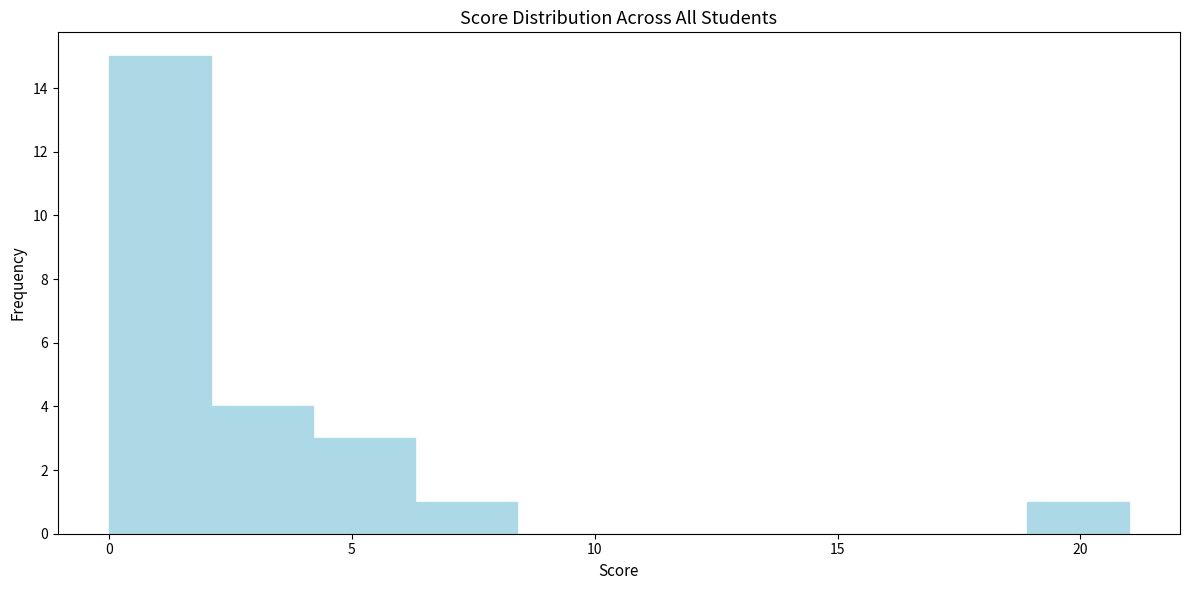

Reading left to right, transcribe this chart: for each bar, give the range it covers on the x-axis and its height. Neither the bar edges nor the heights are printed on the chart, so give them approximately, as read against the axes.

0.0 to 2.1: 15
2.1 to 4.2: 4
4.2 to 6.3: 3
6.3 to 8.4: 1
8.4 to 10.5: 0
10.5 to 12.6: 0
12.6 to 14.7: 0
14.7 to 16.8: 0
16.8 to 18.9: 0
18.9 to 21.0: 1